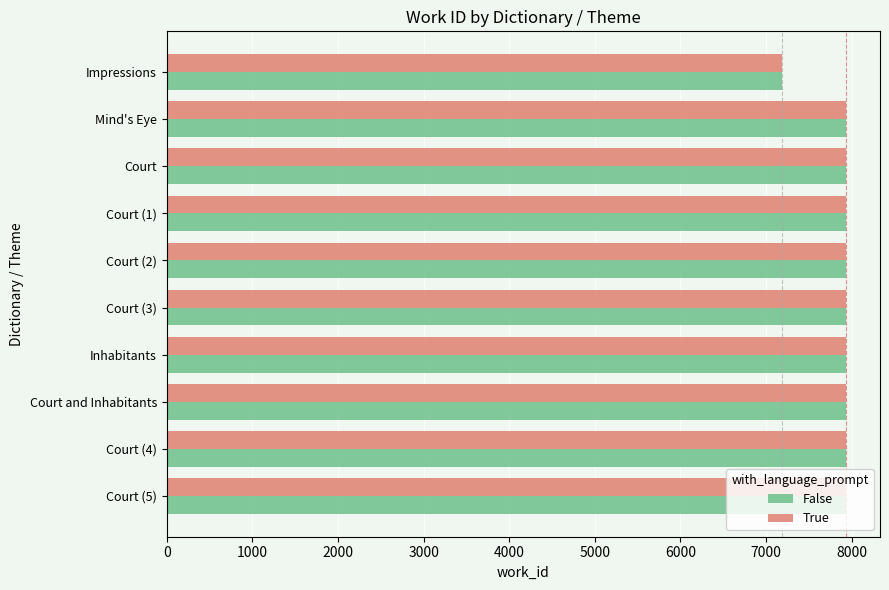

What is the smallest value displayed?

7182